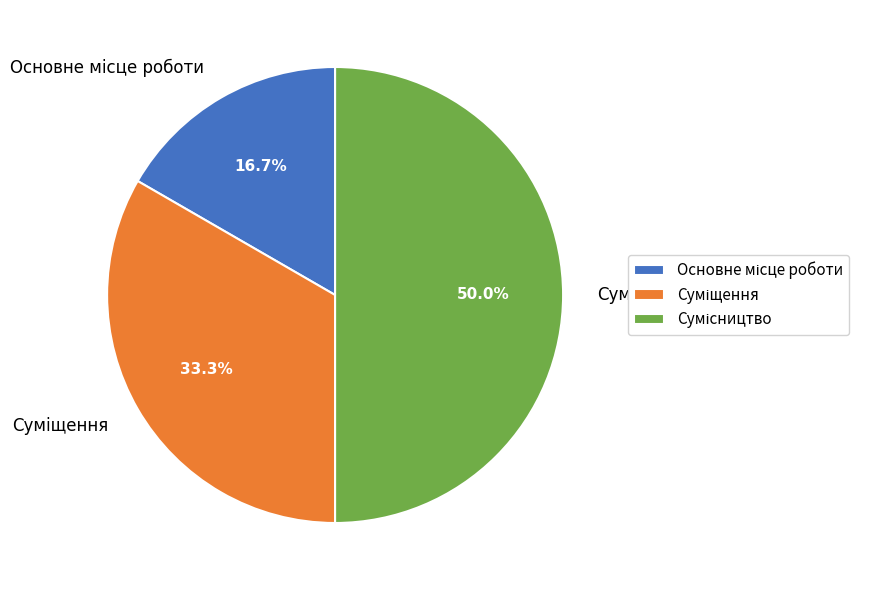

What portion of the pie excludes Суміщення?

66.7%